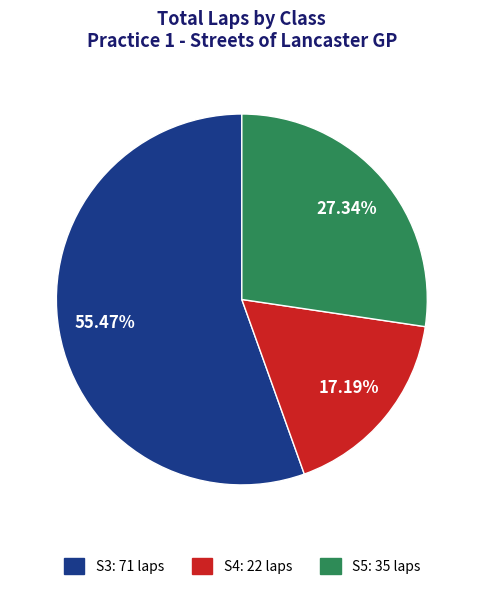

To the nearest percent, what portion does S4 represent?

17%